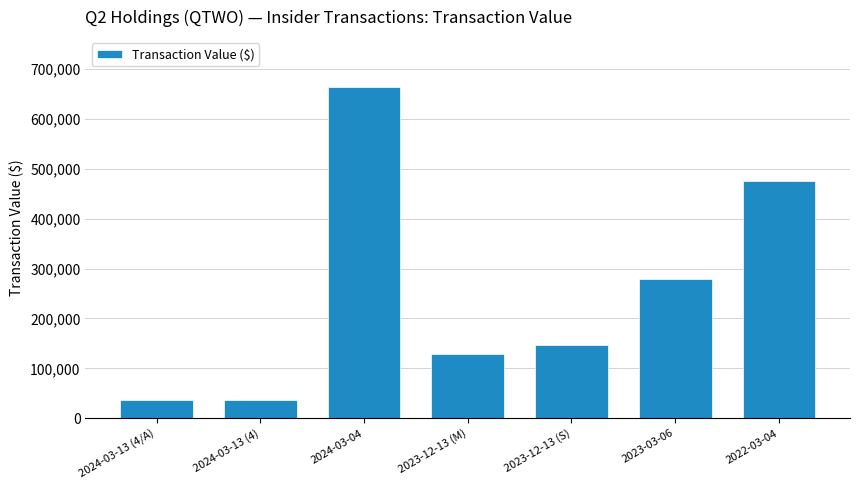

How many series are shown in this chart?

1